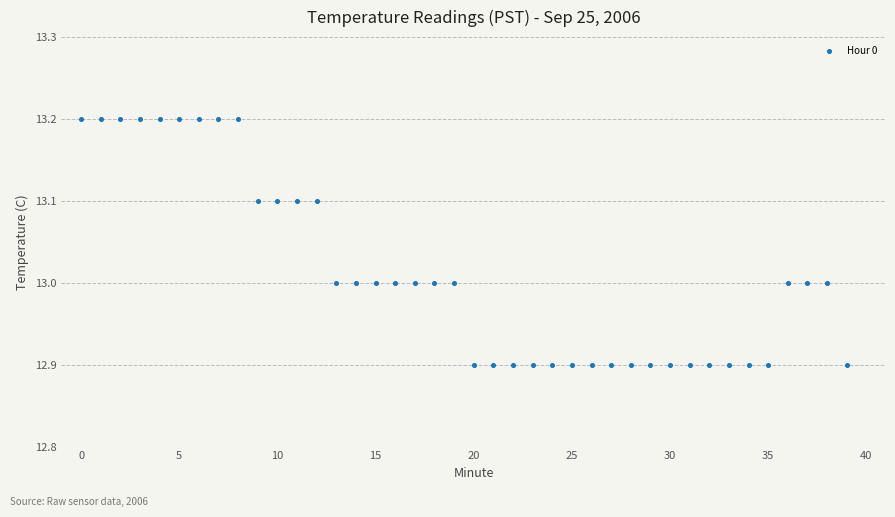

What is the range of Y values (max minus min)?

0.3